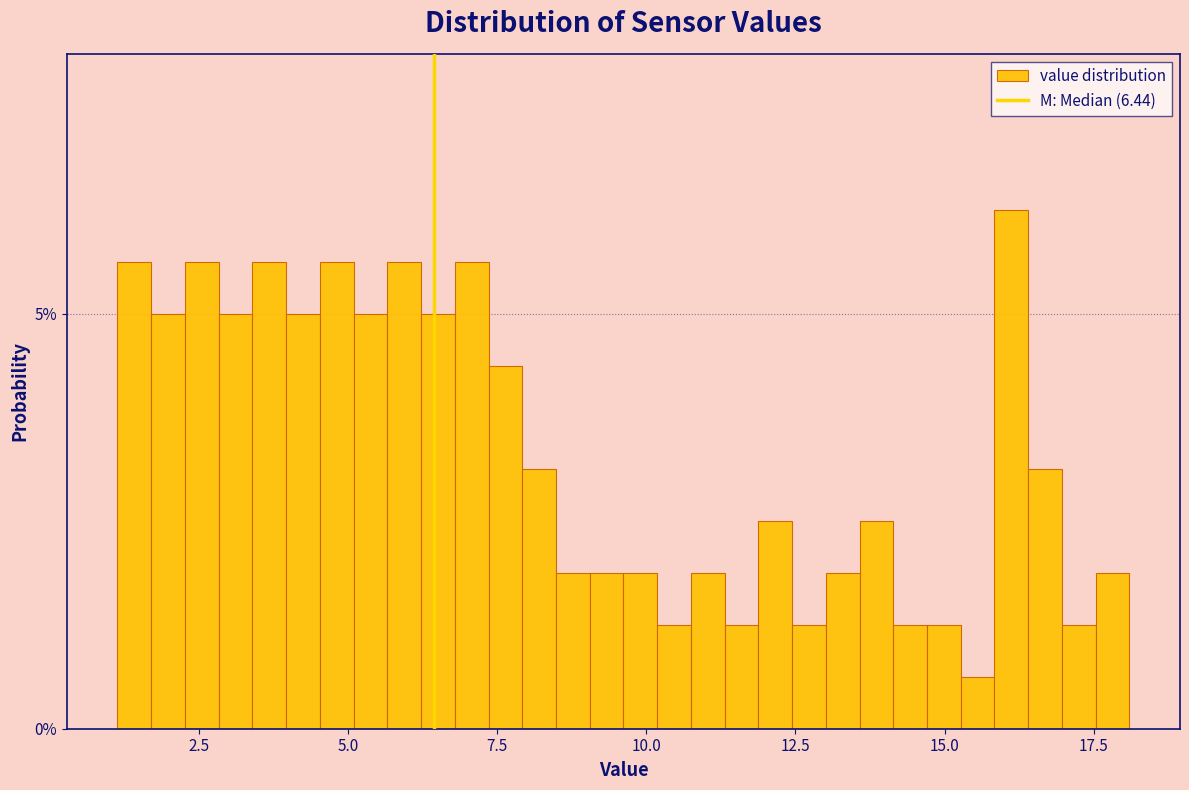

Read against the x-axis, roughly where is the centre of the tallest bar?

16.0